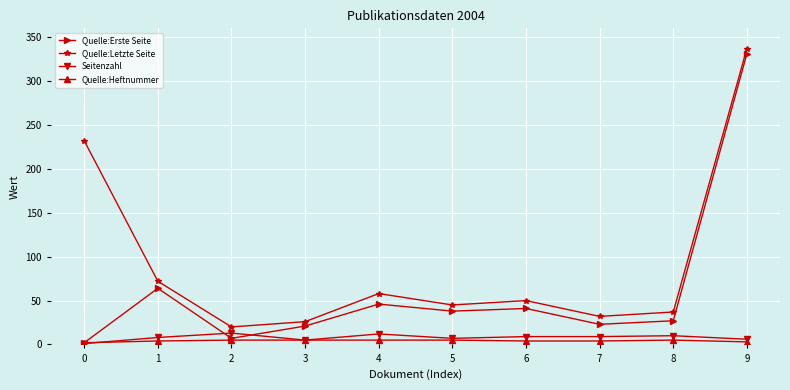

What is the maximum value shown in the chart?

337